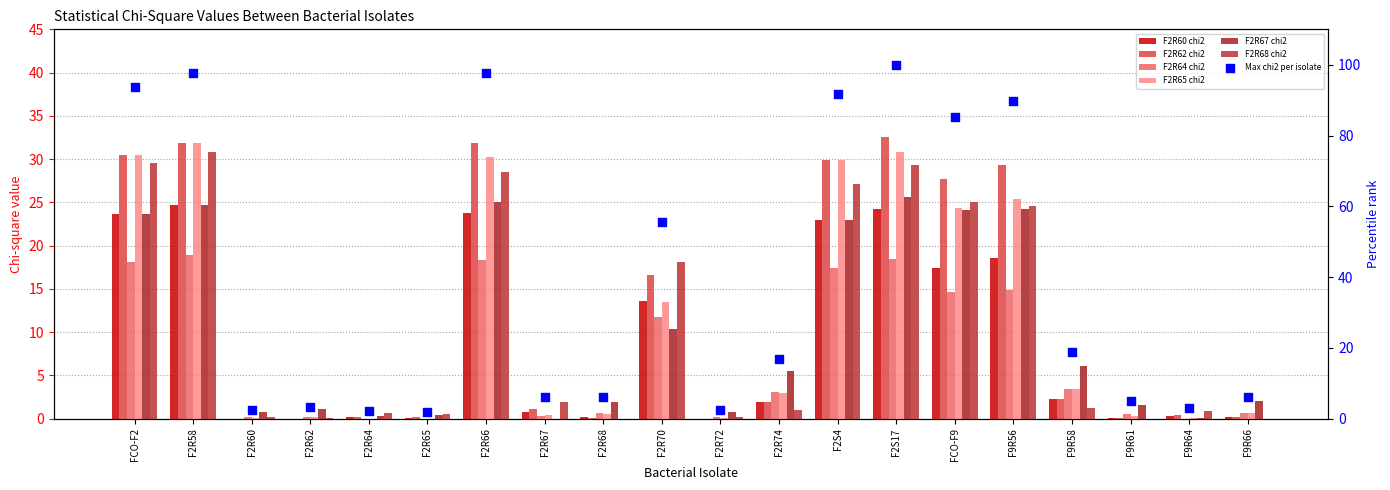

At which category is the sum across all series the highest?

F2R58